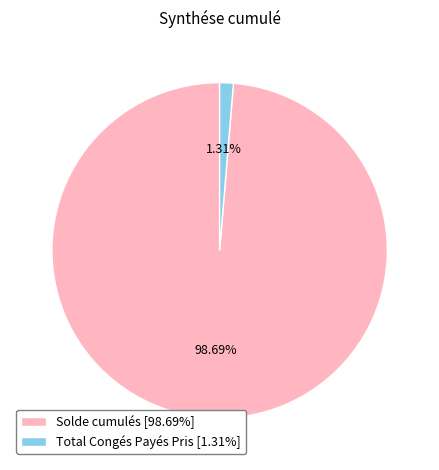

What is the largest slice in the pie chart?

Solde cumulés